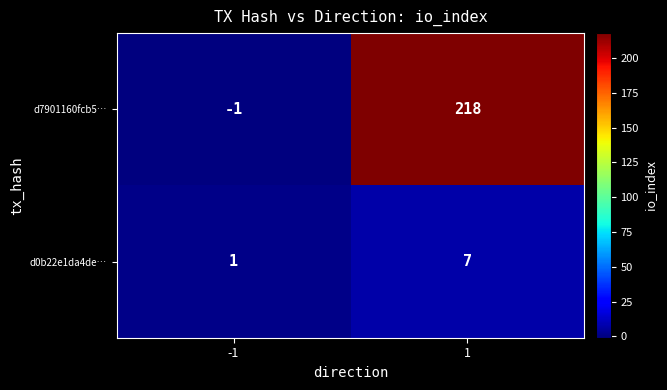

What is the difference between the highest and lowest values at -1?

2